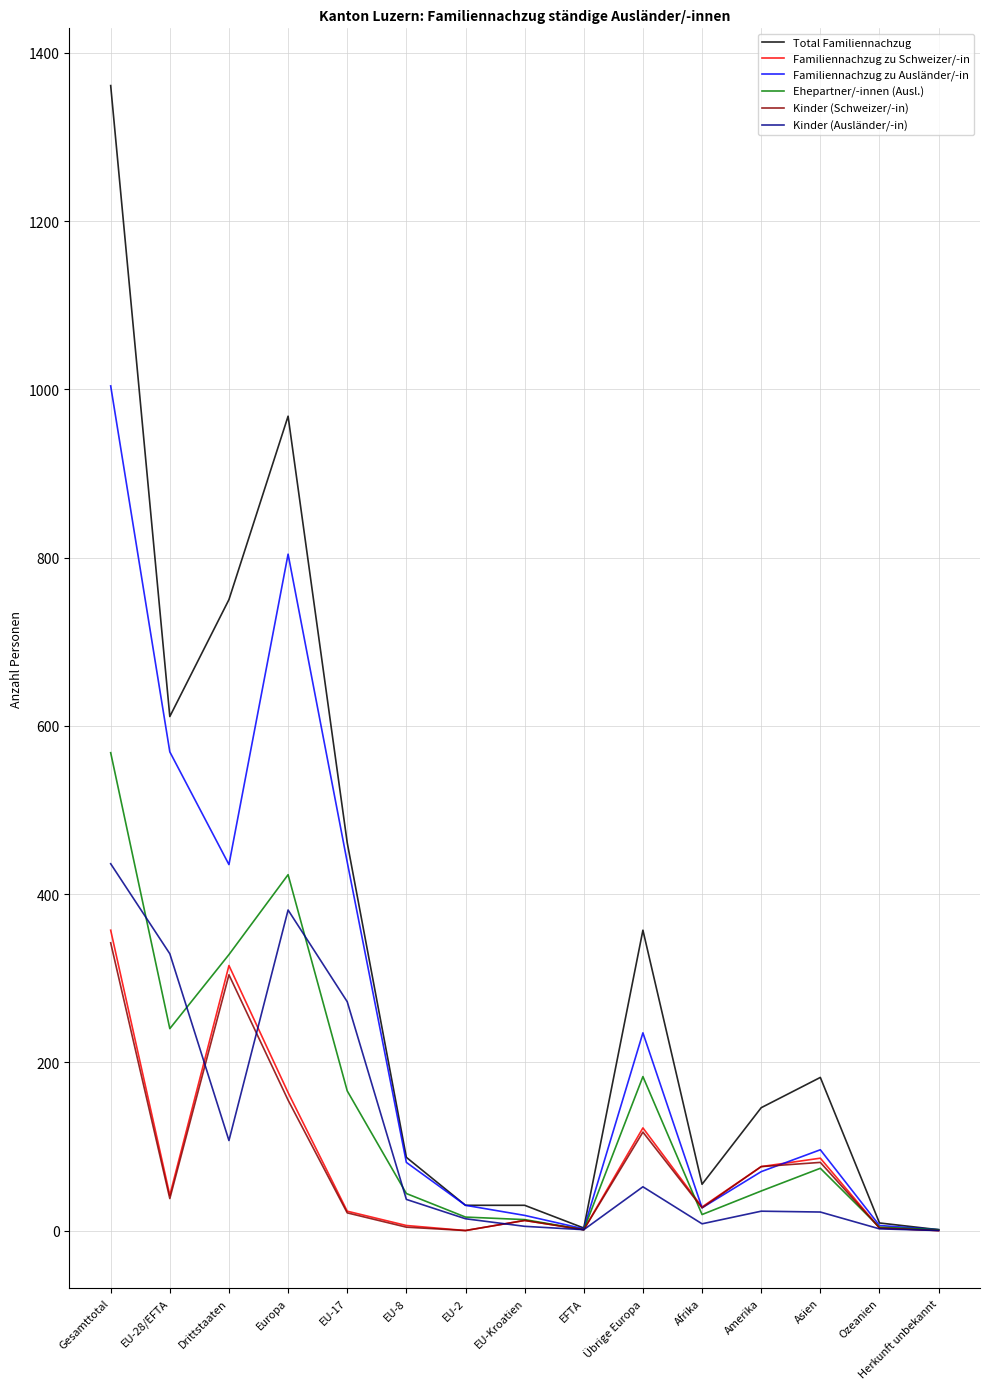

What is the difference between the maximum and minimum values in the Total Familiennachzug series?

1360